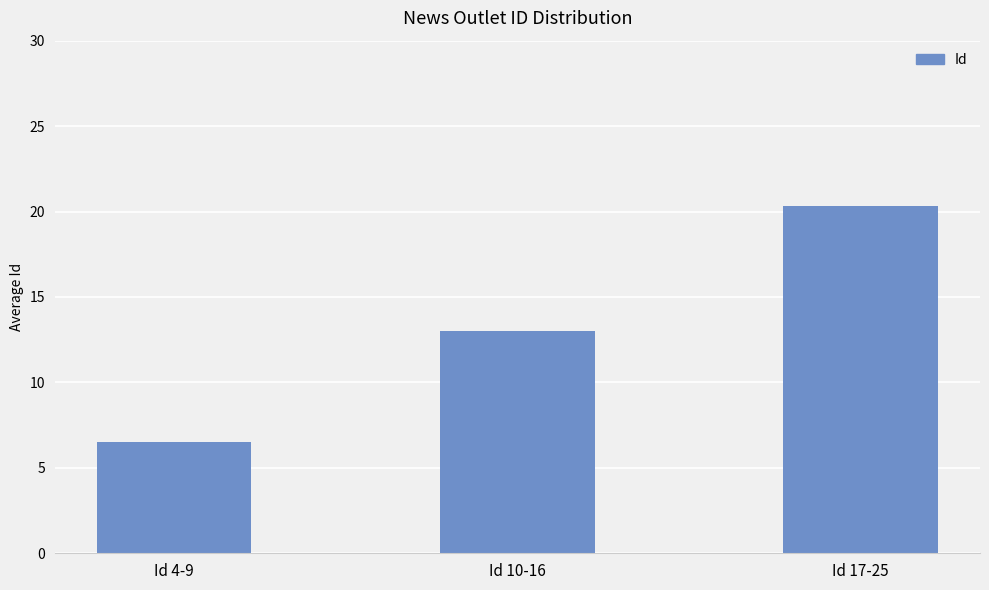

Approximately how many times larger is the value at Id 17-25 compared to Id 10-16?

1.6